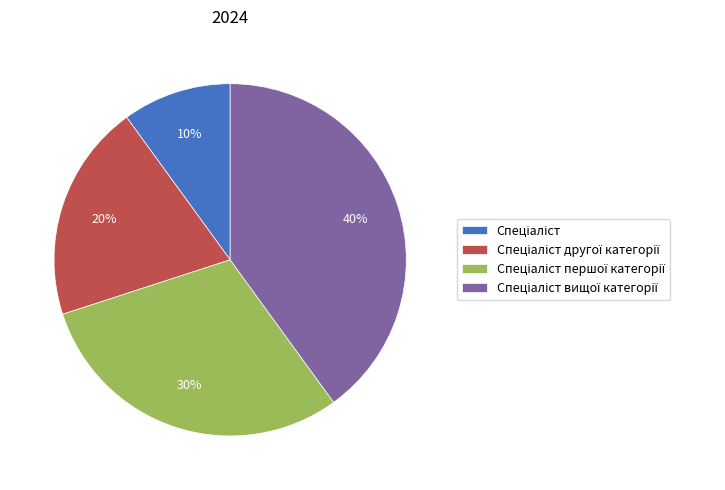

To the nearest percent, what is the average slice percentage?

25%